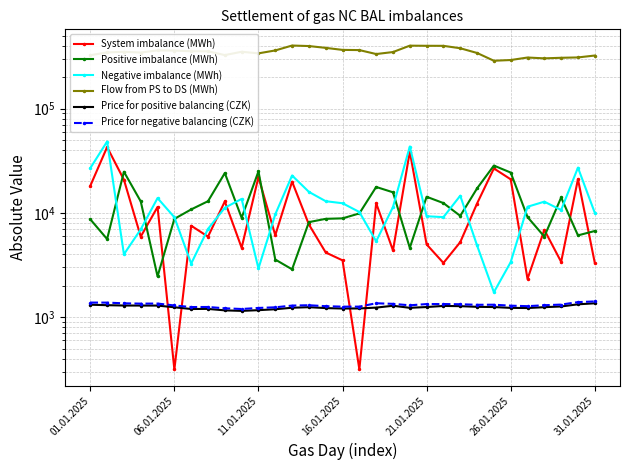

What position from the right is 27?

4